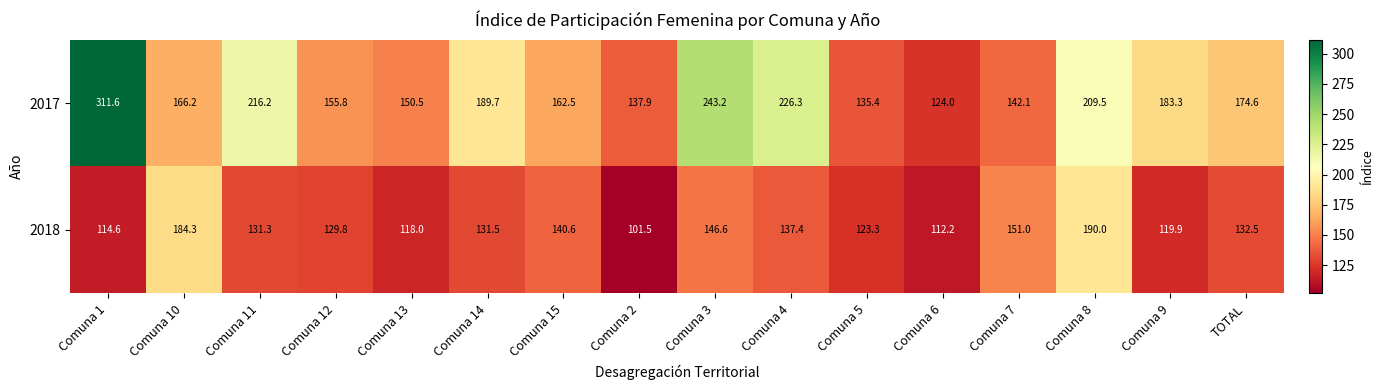

Between Comuna 11 and Comuna 8, which series saw the biggest shift?

2018